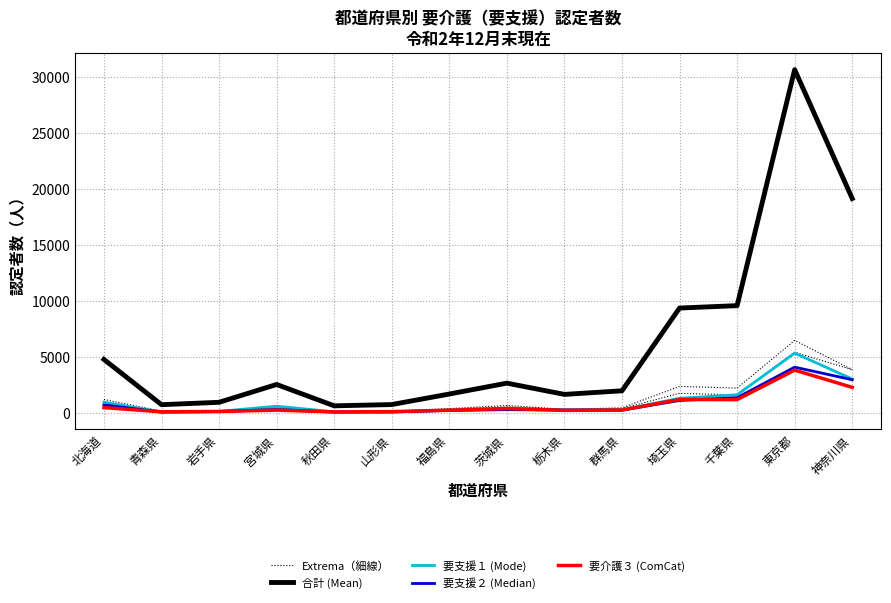

At which category does the chart reach its peak across all series?

東京都